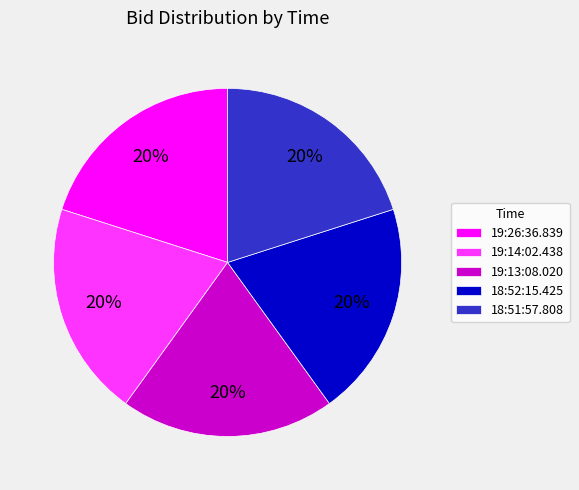

Is there a majority slice in this chart?

No